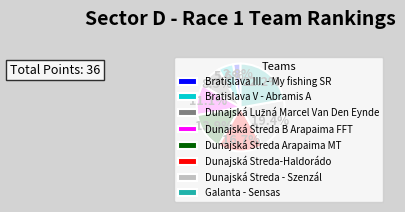

What is the total percentage of Galanta - Sensas and Bratislava III. - My fishing SR?

25.0%